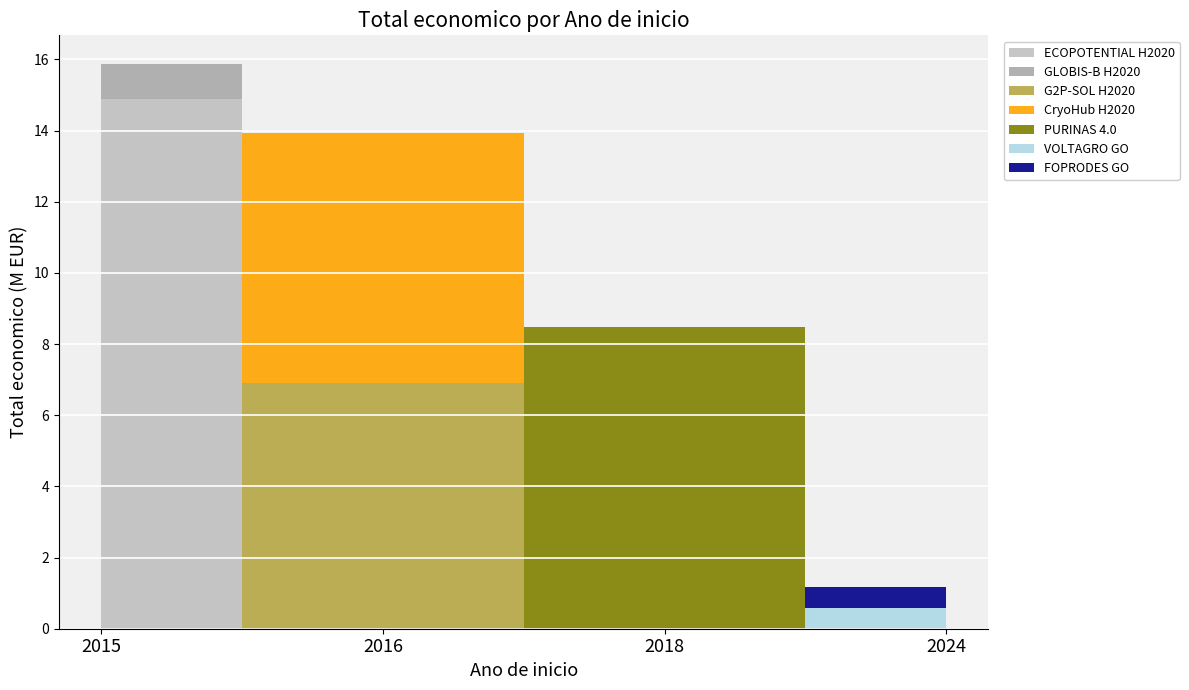

Reading right to left, transcribe all the data shown in this chart.

599211	585460	8484999	7045594	6891265	1005875	14874340